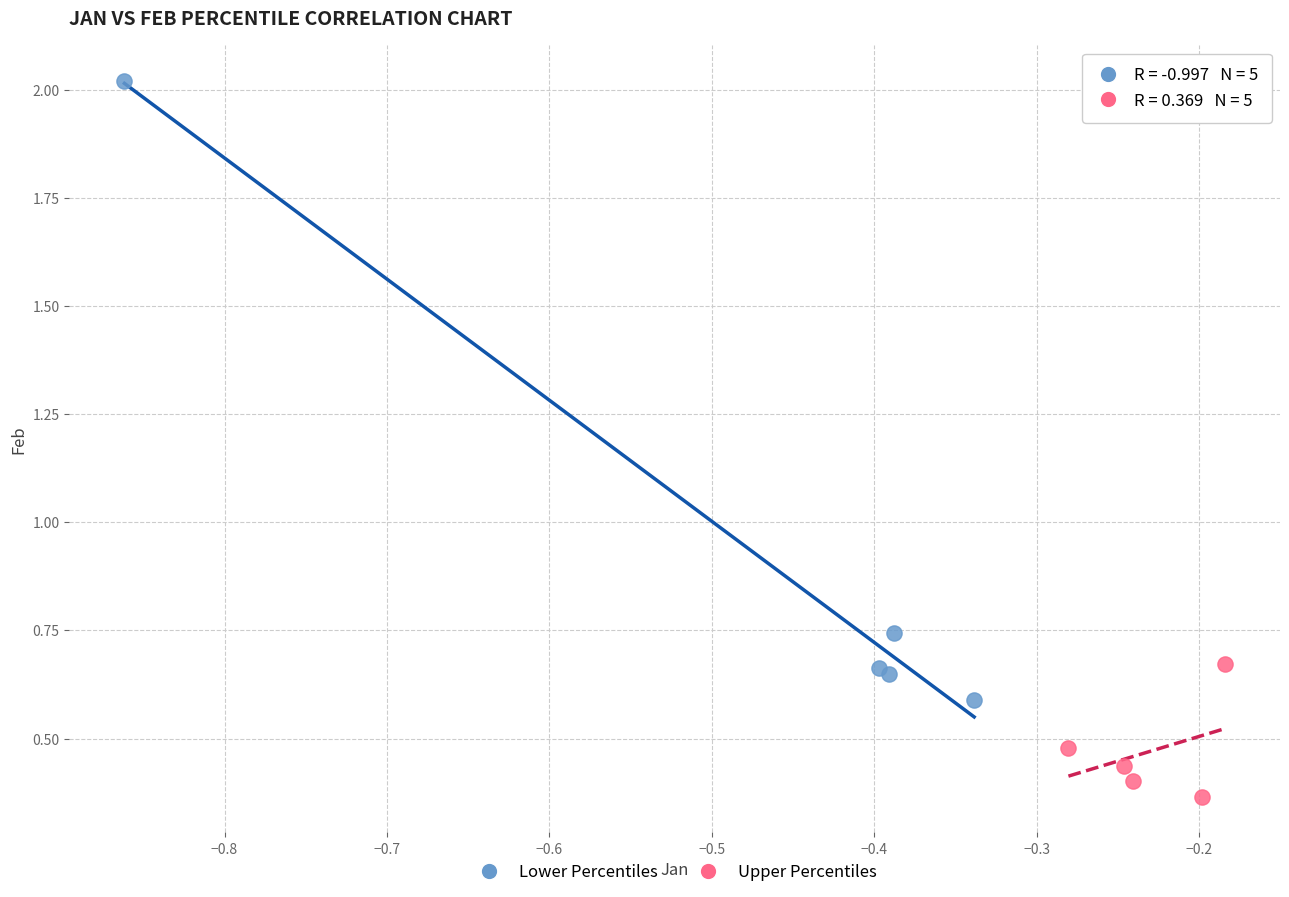

Which series contains the highest Y value?

Lower Percentiles